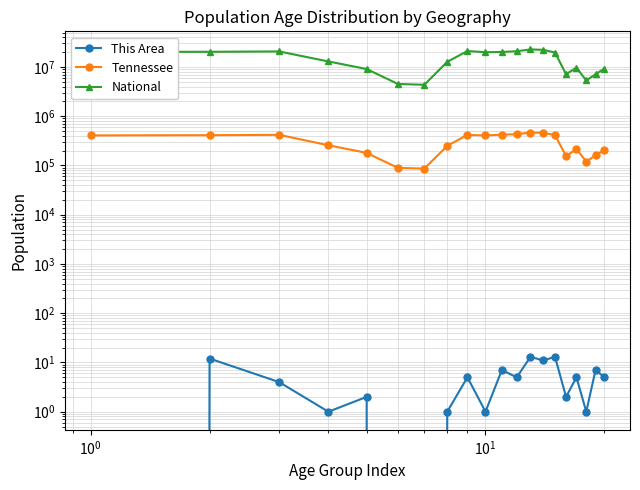

List the series in order of their peak value, highest first.

National, Tennessee, This Area